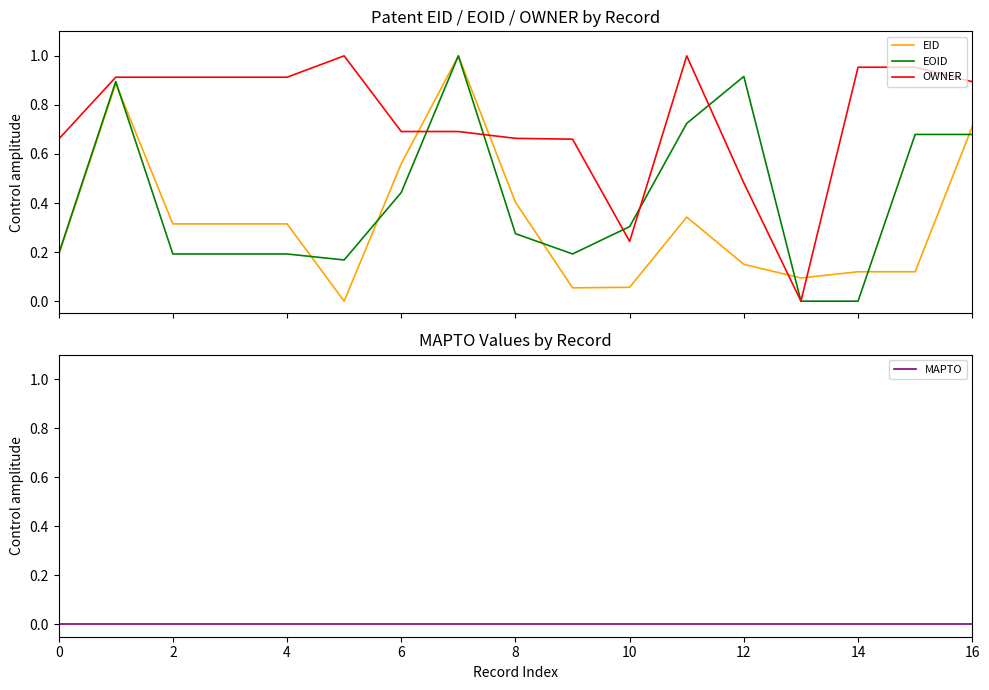

List the series in order of their peak value, lowest first.

MAPTO, EID, EOID, OWNER